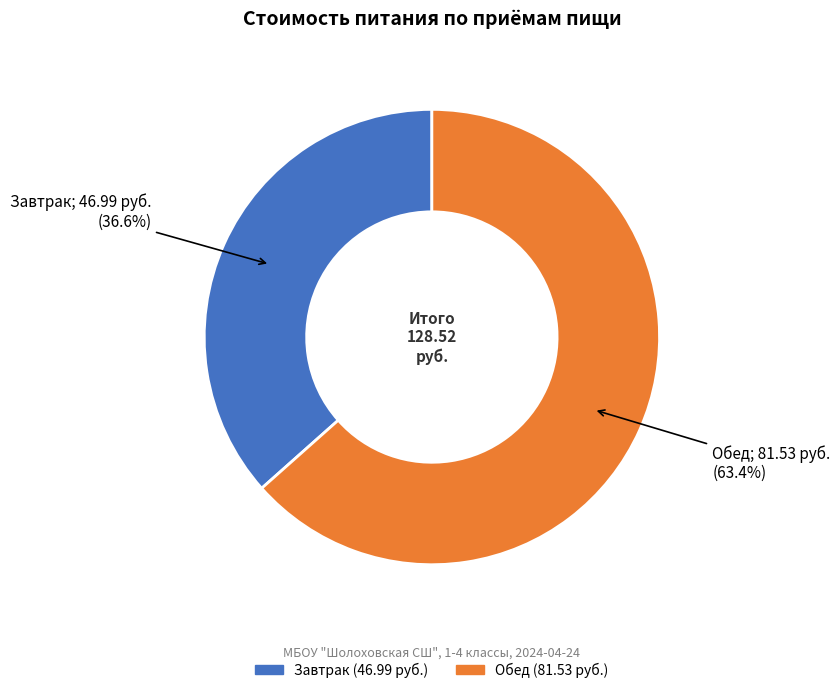

What is the largest slice in the pie chart?

Обед